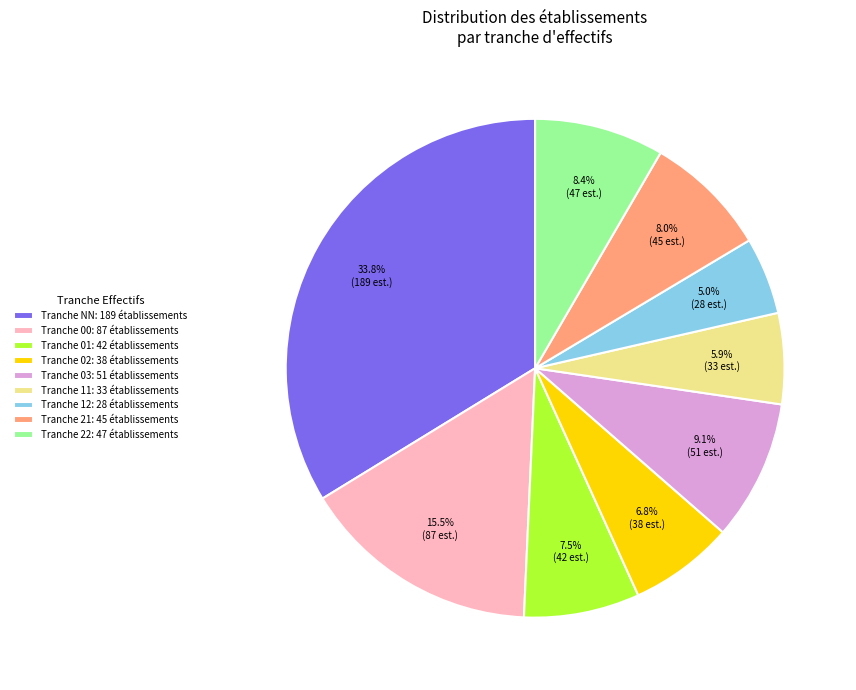

What is the largest slice in the pie chart?

Tranche NN: 189 établissements